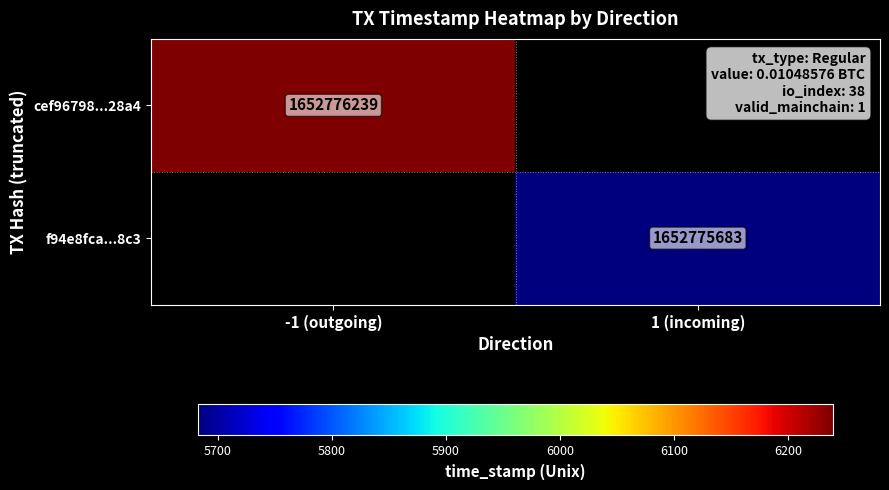

What is the greatest value displayed?

1652776239